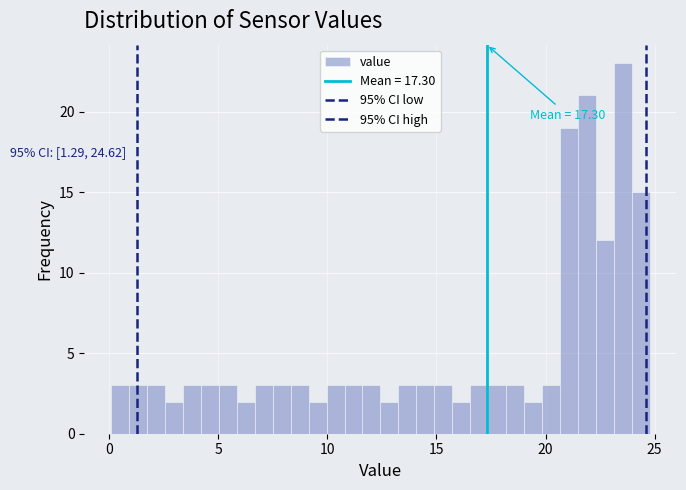

Around what value on the x-axis is the tallest bar? Give the approximate position of its centre, as read against the axis.

23.5